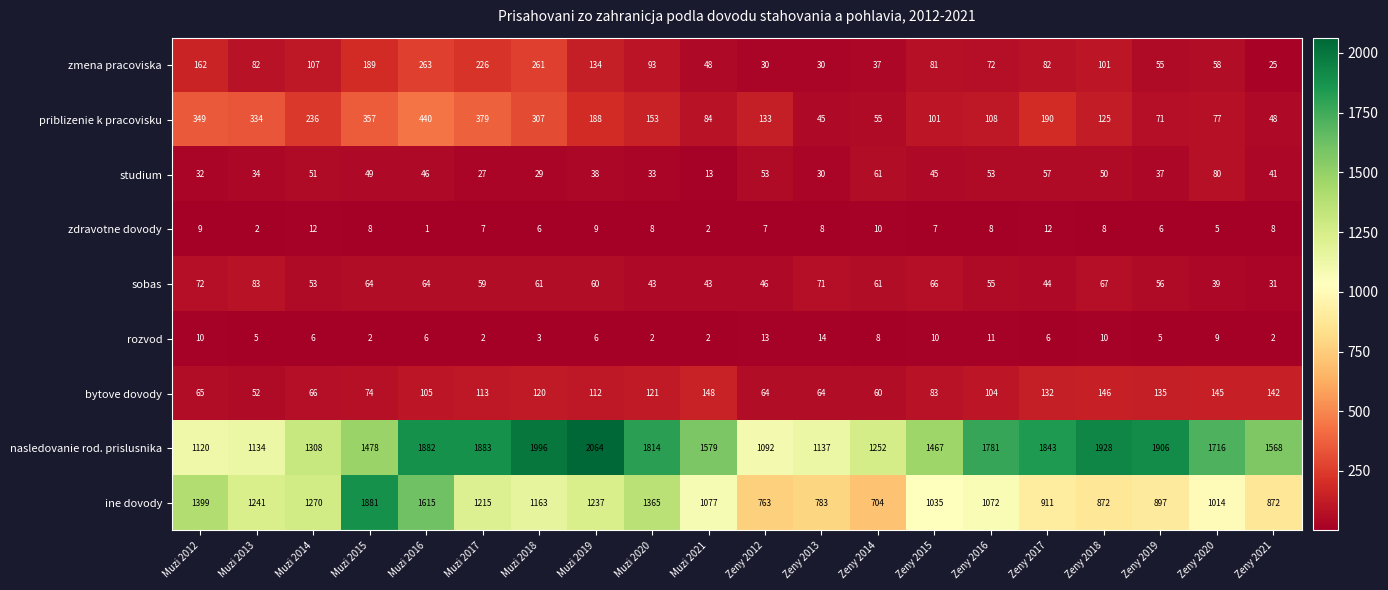

How many series are shown in this chart?

9